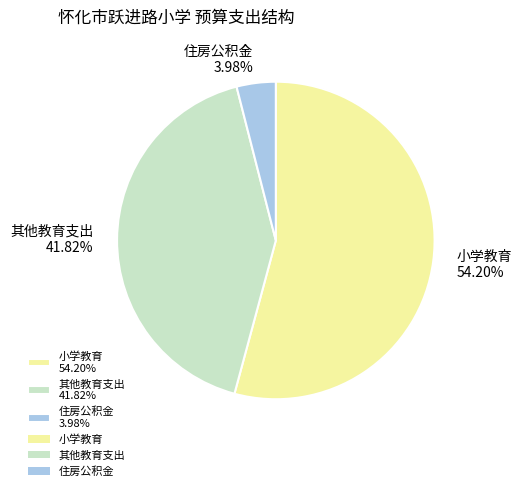

Is 小学教育 the majority of the pie?

Yes